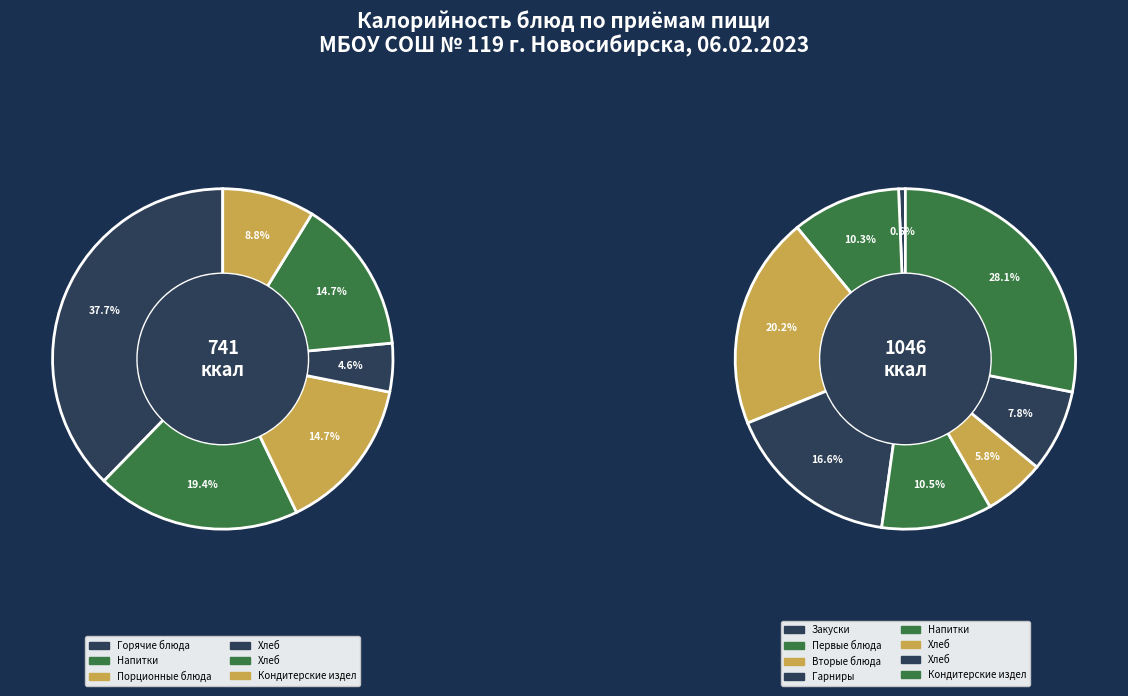

What is the change in value from Напитки (обед) to Кондитерские изделия (обед)?

+184.0